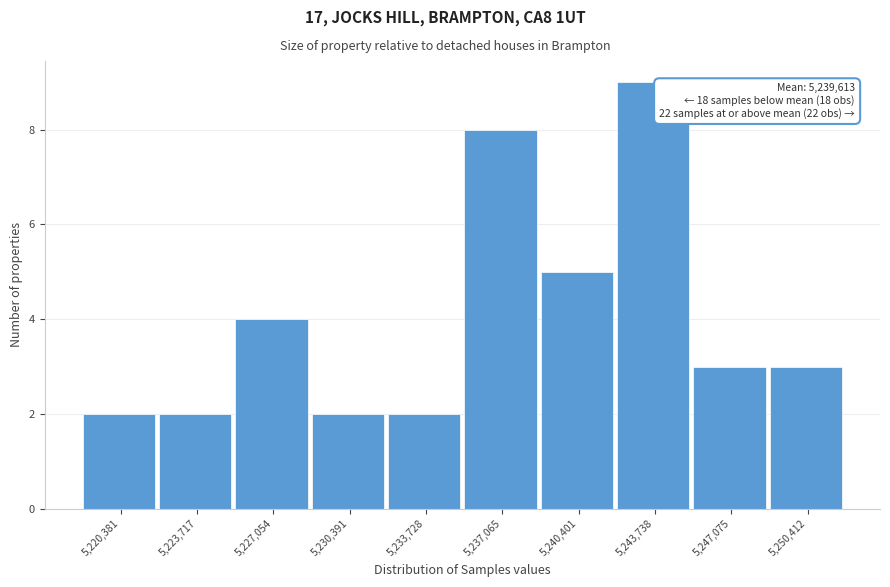

Reading left to right, list all the values displayed in this chart.

5,220,381=2	5,223,717=2	5,227,054=4	5,230,391=2	5,233,728=2	5,237,065=8	5,240,401=5	5,243,738=9	5,247,075=3	5,250,412=3